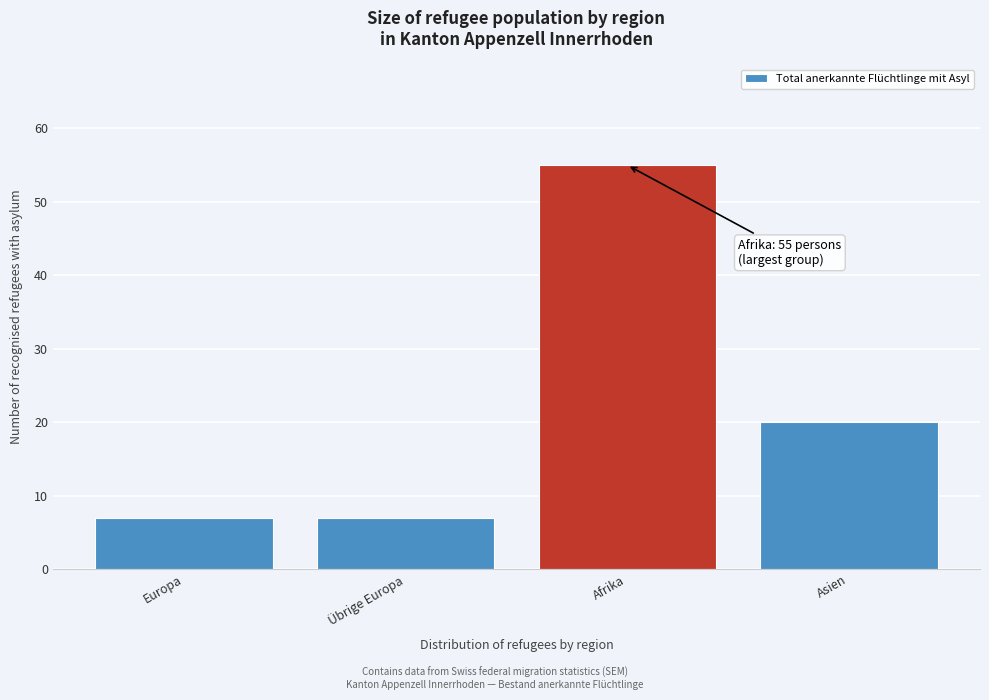

Reading left to right, what are all the values shown in this chart?

Europa=7	Übrige Europa=7	Afrika=55	Asien=20